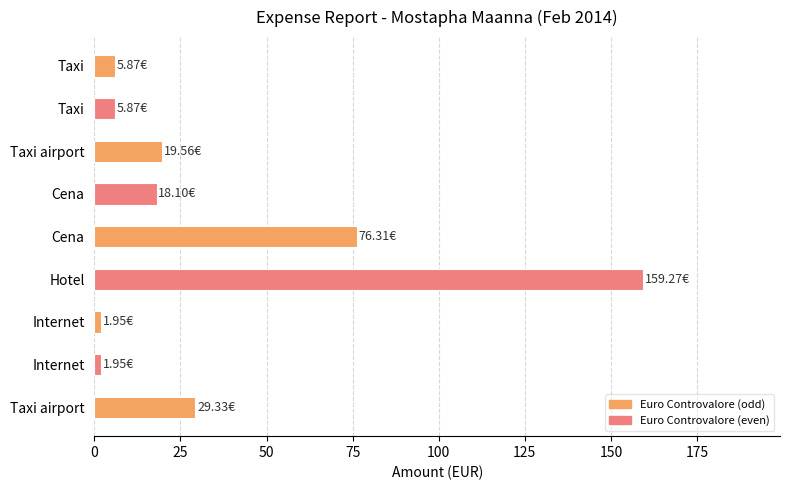

What is the minimum value shown in the chart?

1.9